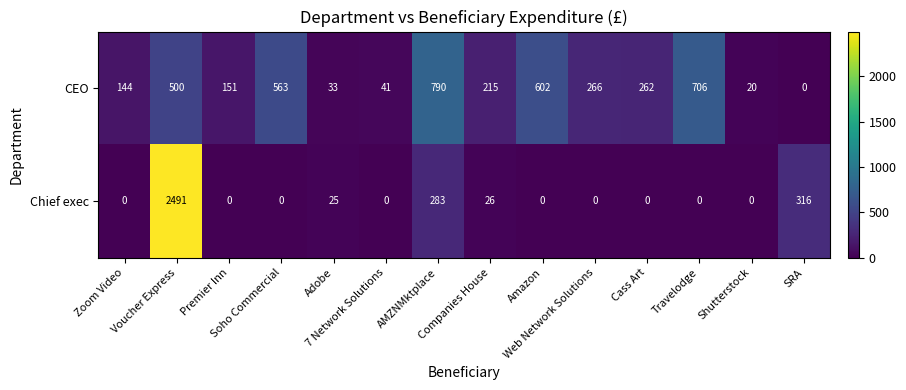

What is the difference between the second highest and minimum values in the Chief exec series?

316